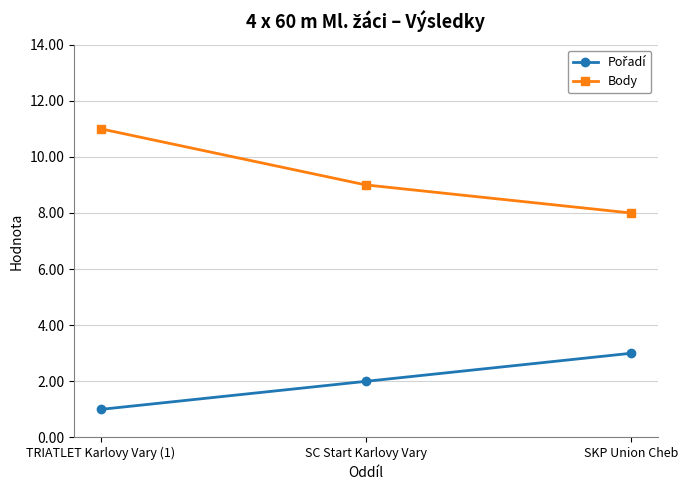

The Body series shows 8 at SKP Union Cheb. True or false?

True